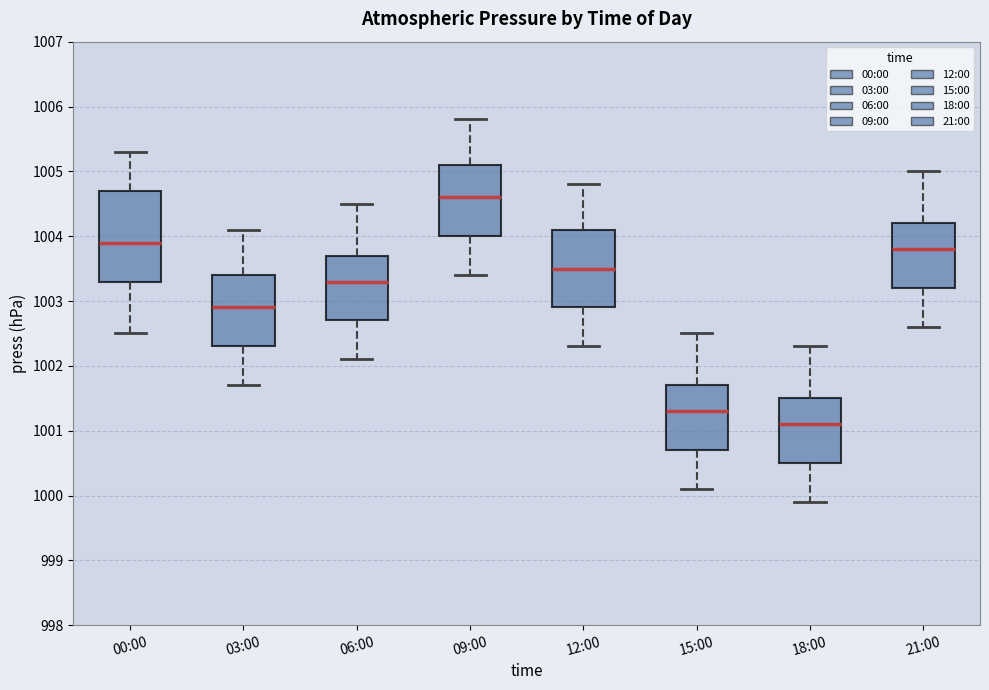

Comparing the boxes themselves (not the whiskers), which one is the tallest?

00:00